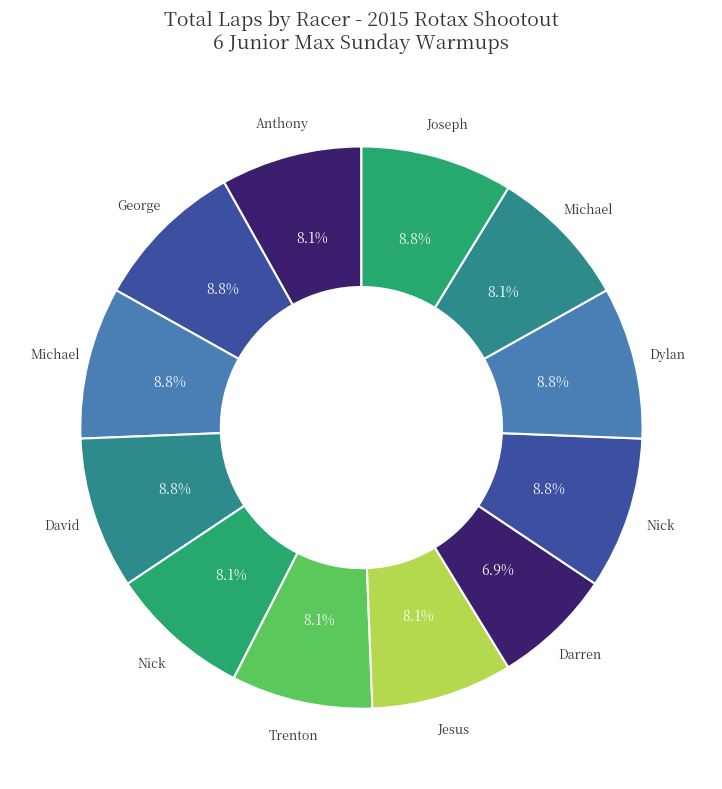

How many slices are in this pie chart?

12